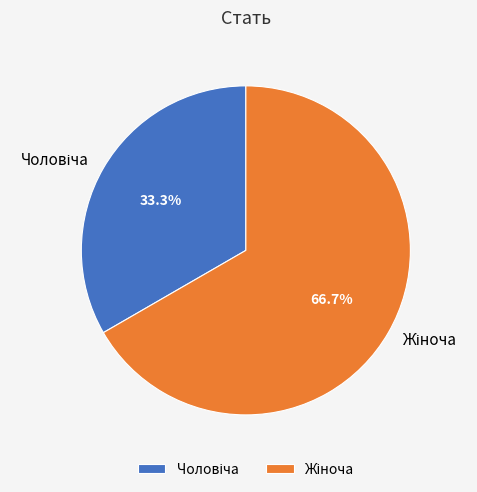

Is there any slice that represents more than half of the pie?

Yes